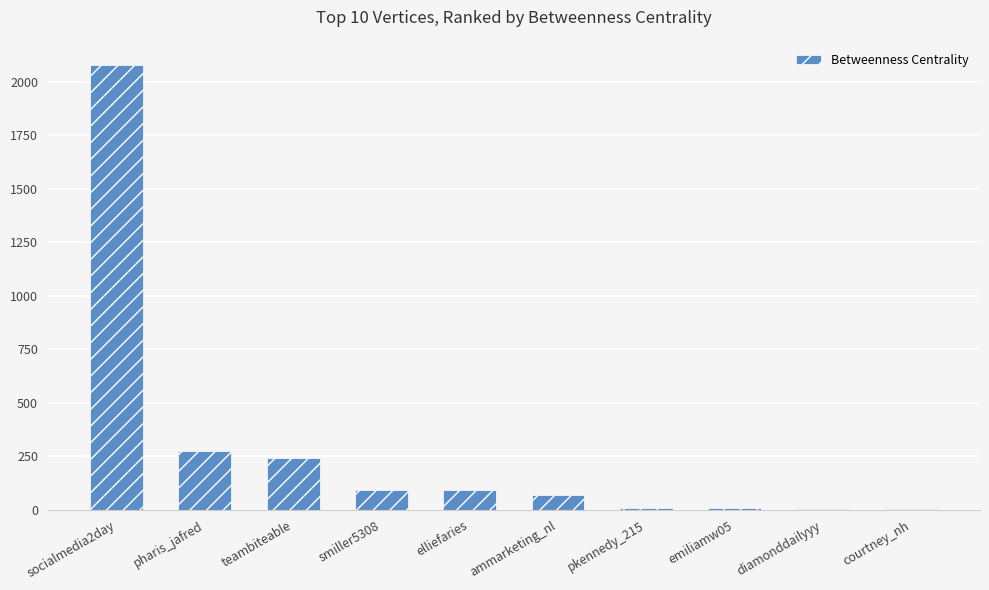

What is the greatest value displayed?

2080.3